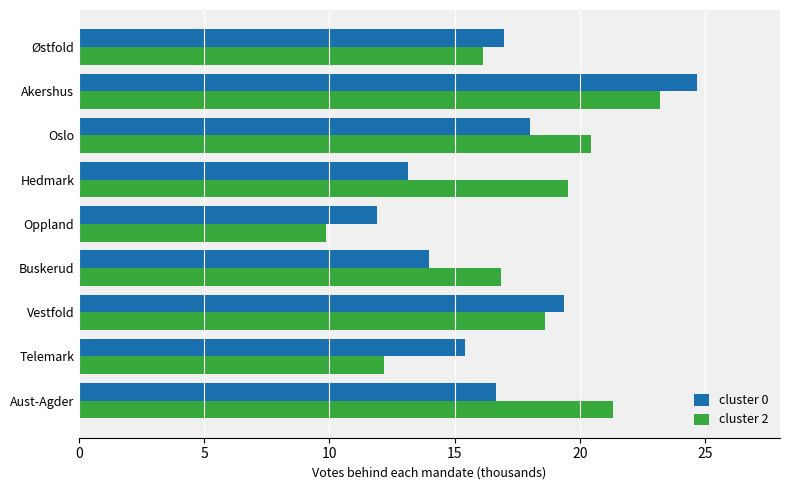

What is the sum of all cluster 2 values?

158.1